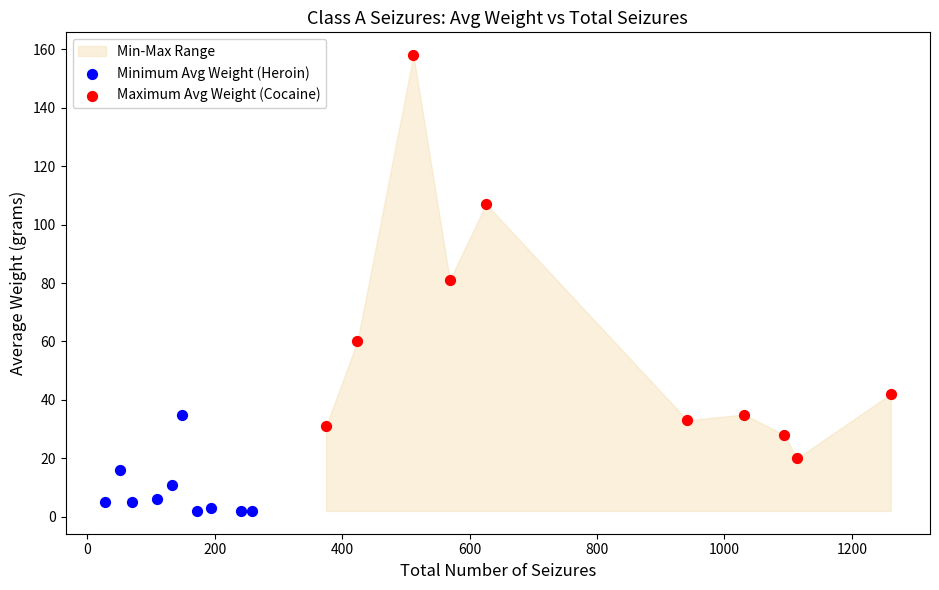

Which series reaches the maximum Y coordinate?

Maximum Avg Weight (Cocaine)